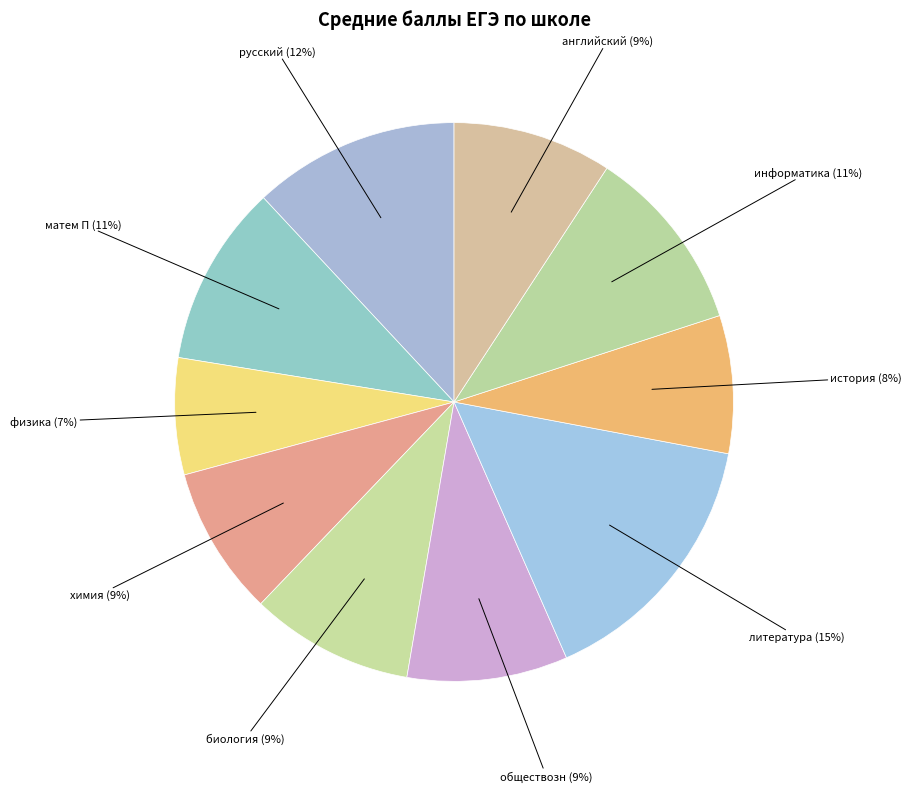

Which slice is the smallest?

физика